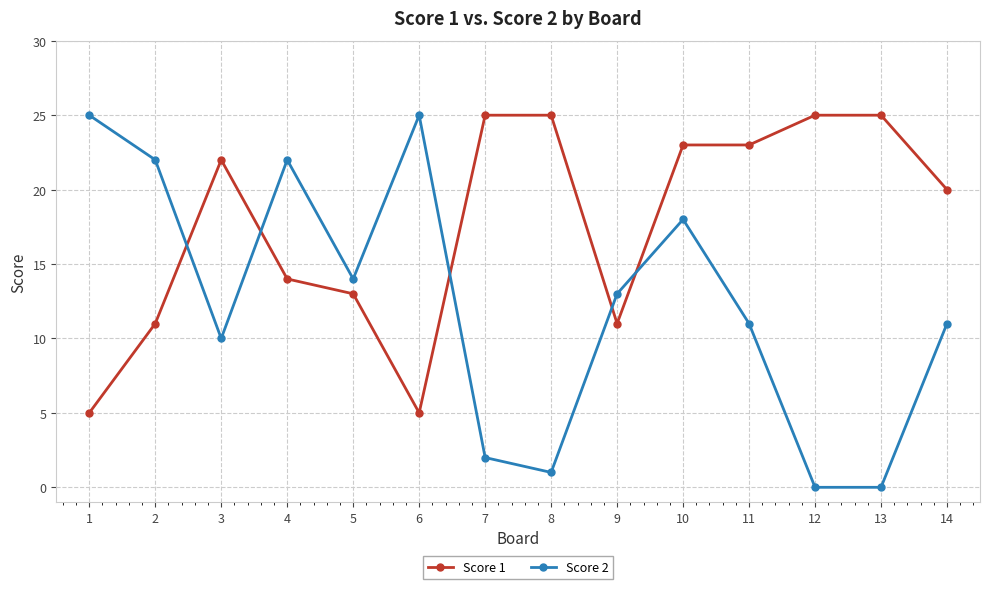

Rank the series by their average value, from highest to lowest.

Score 1, Score 2